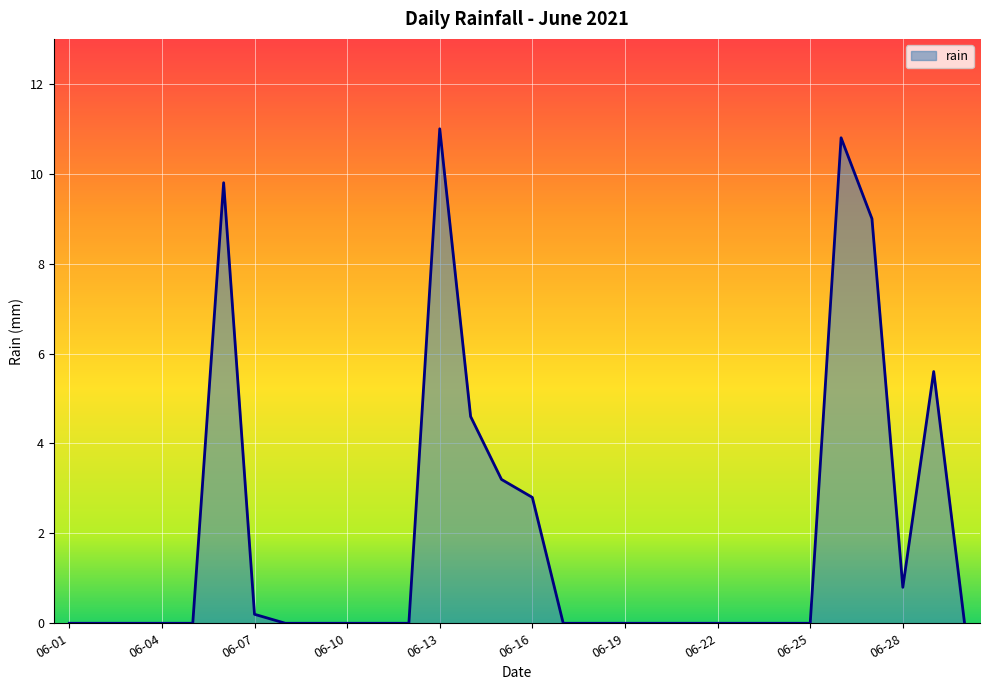

What is the difference between the maximum and minimum values?

11.0